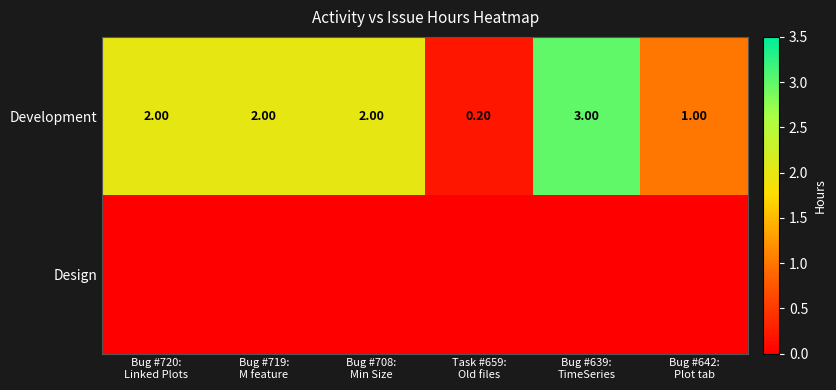

What is the difference between the second highest and minimum values in the Development series?

1.8